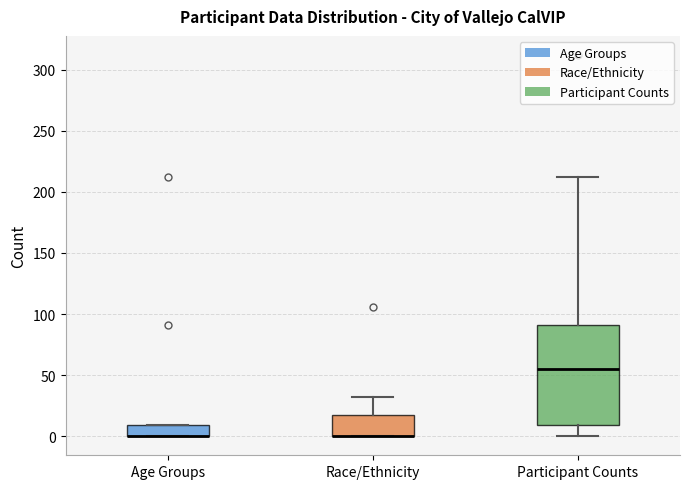

Reading left to right, transcribe this box plot: for each box, give where its median line is, the range the box spans, and where its two whiskers end, as read against the y-axis. The values are not printed on the chart, so give them approximately, as read against the axis.

Age Groups: median 0 (drawn on the box's lower edge), box 0 to 10, whiskers 0 to 10
Race/Ethnicity: median 0 (drawn on the box's lower edge), box 0 to 15, whiskers 0 to 30
Participant Counts: median 55, box 10 to 90, whiskers 0 to 210